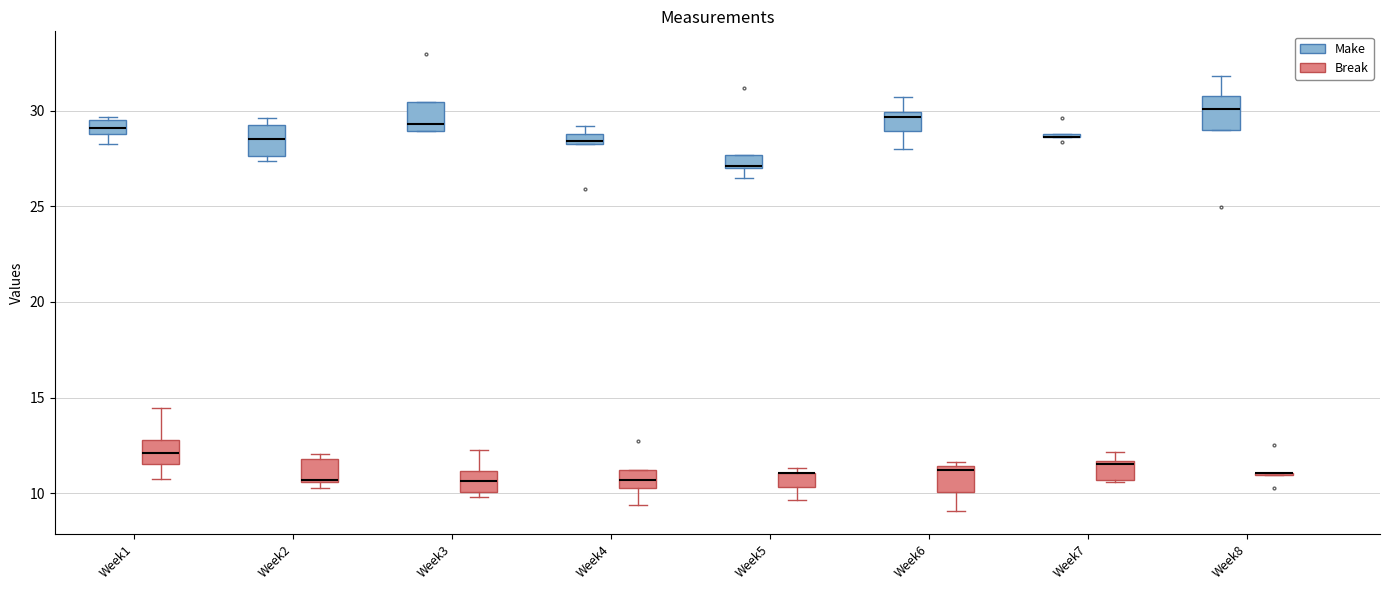

Where does the median line of the box for Week3 (Make) sit on the y-axis? The values are not printed on the chart, so give them approximately, as read against the axis.

29.5